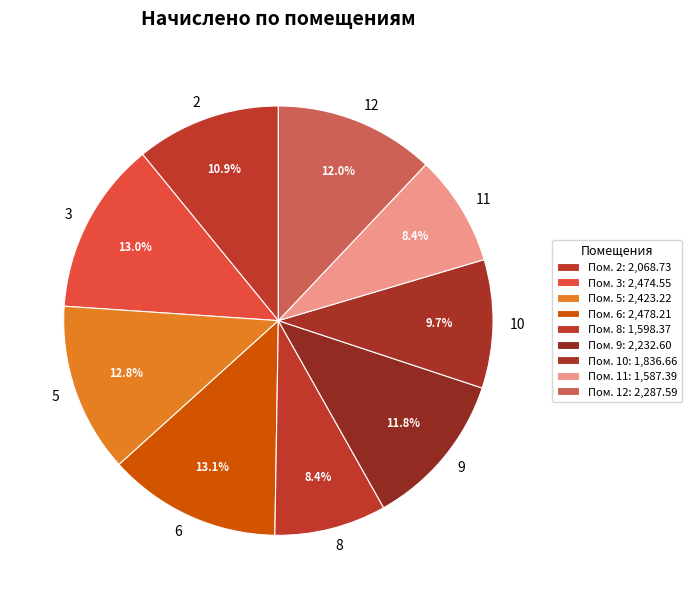

Does 2 account for over 50% of the chart?

No